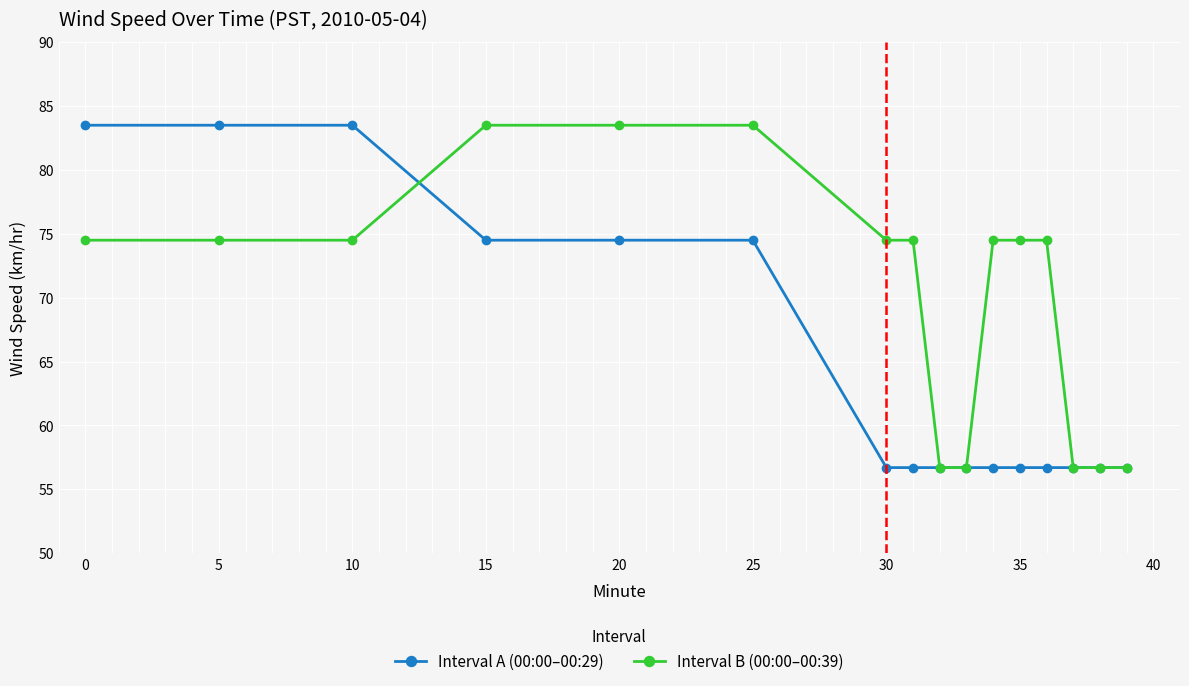

What are all the series names shown in the legend?

Interval A (00:00–00:29), Interval B (00:00–00:39)